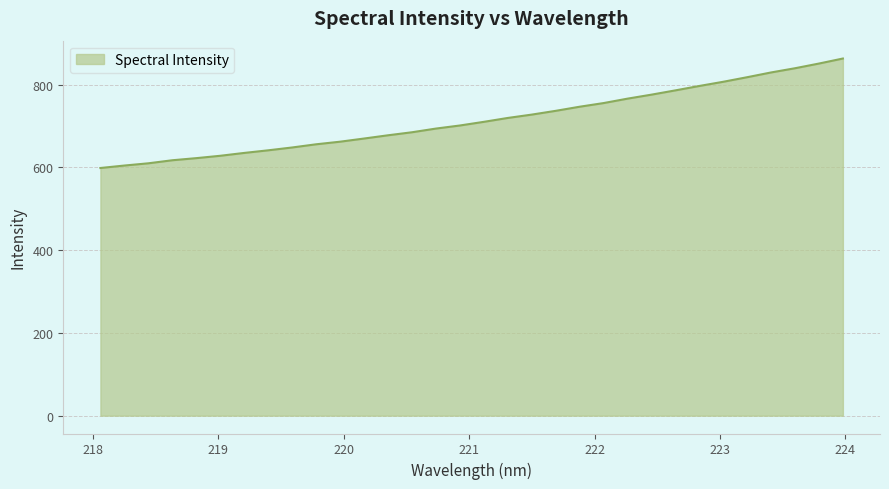

What is the greatest value displayed?

863.1